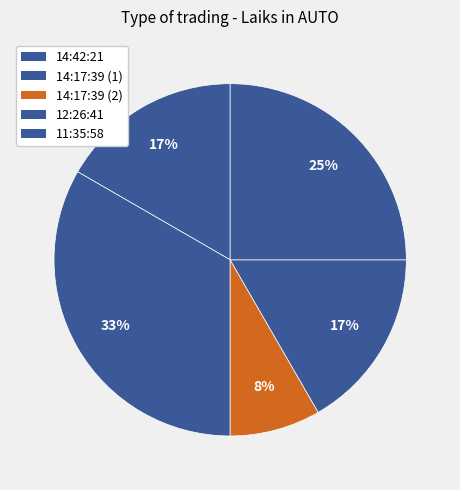

Do 12:26:41 and 14:17:39 (1) together represent more than half of the pie?

No